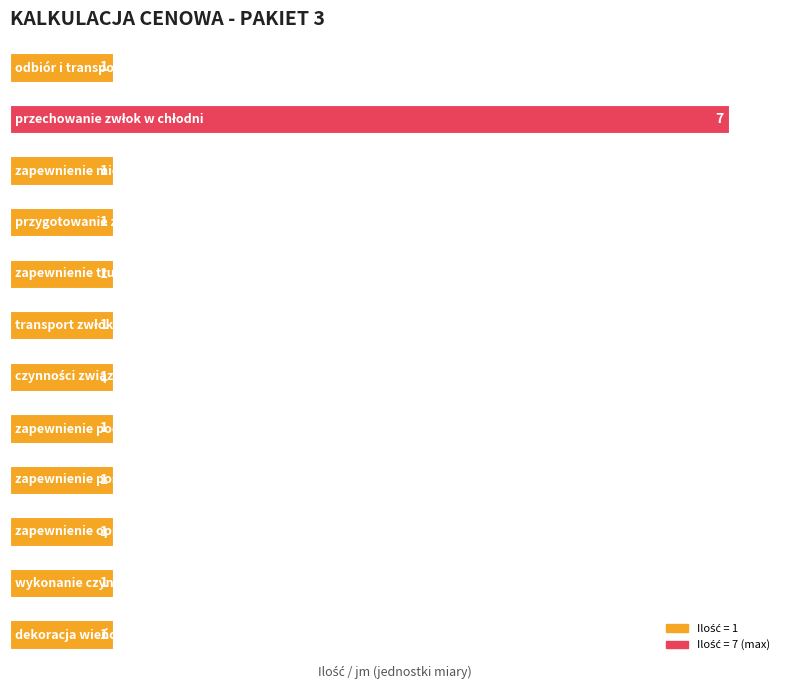

Reading top to bottom, what are all the values shown in this chart?

1	7	1	1	1	1	1	1	1	1	1	1